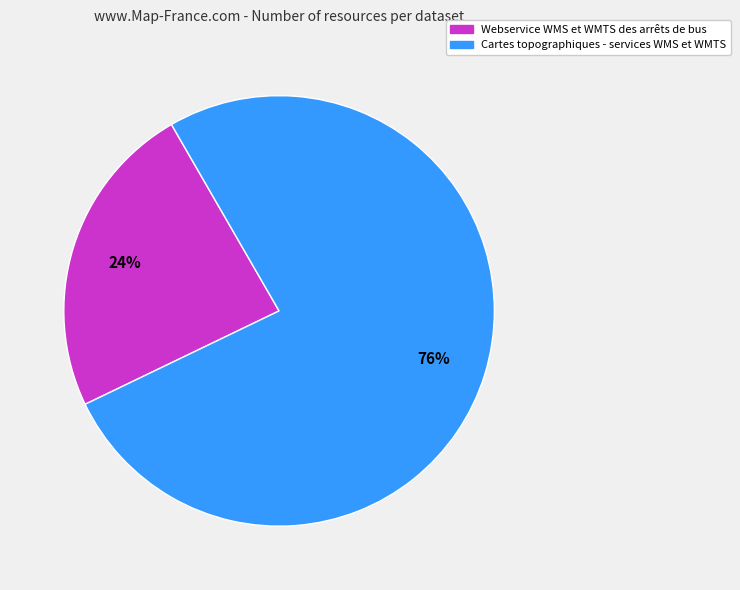

Does Webservice WMS et WMTS des arrêts de bus account for over 50% of the chart?

No